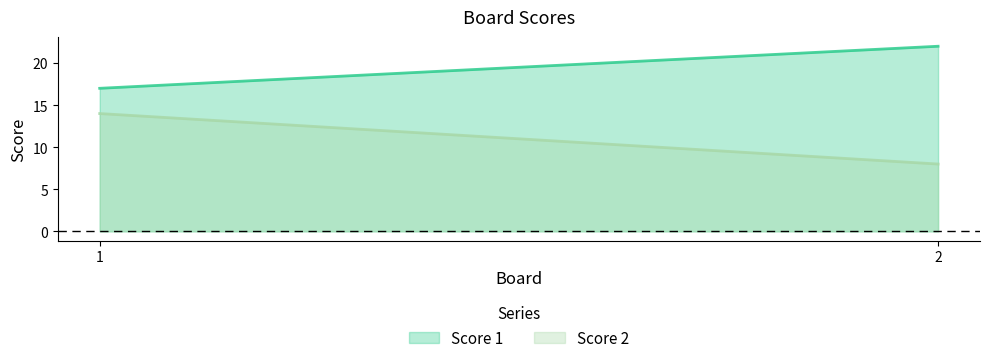

Reading right to left, what are all the values shown in this chart?

Score 1: 2=22	1=17
Score 2: 2=8	1=14